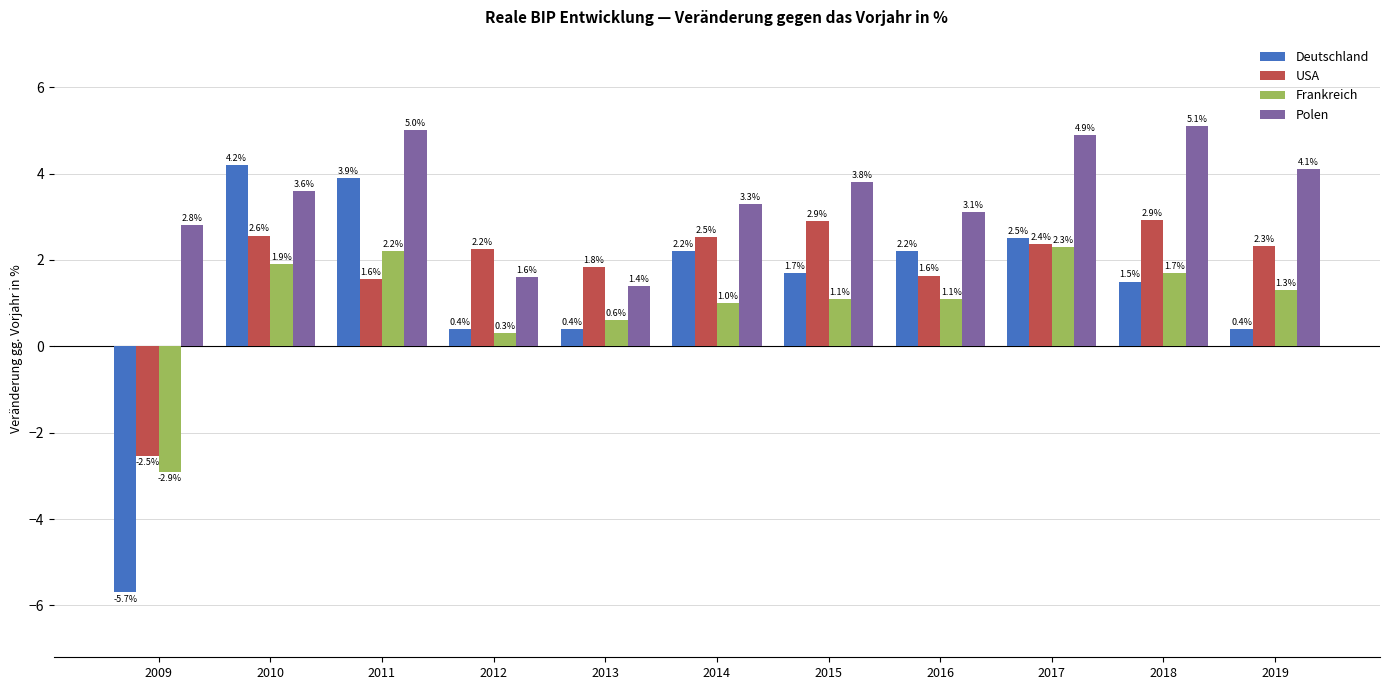

Reading left to right, list all the values displayed in this chart.

Deutschland: 2009=-5.7	2010=4.2	2011=3.9	2012=0.4	2013=0.4	2014=2.2	2015=1.7	2016=2.2	2017=2.5	2018=1.5	2019=0.4
USA: 2009=-2.5	2010=2.6	2011=1.6	2012=2.2	2013=1.8	2014=2.5	2015=2.9	2016=1.6	2017=2.4	2018=2.9	2019=2.3
Frankreich: 2009=-2.9	2010=1.9	2011=2.2	2012=0.3	2013=0.6	2014=1.0	2015=1.1	2016=1.1	2017=2.3	2018=1.7	2019=1.3
Polen: 2009=2.8	2010=3.6	2011=5.0	2012=1.6	2013=1.4	2014=3.3	2015=3.8	2016=3.1	2017=4.9	2018=5.1	2019=4.1